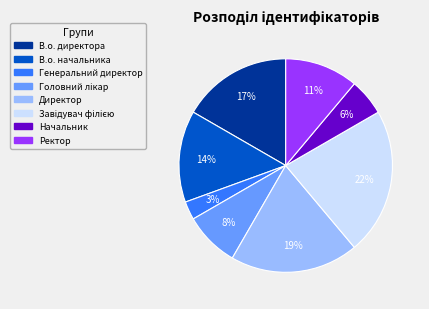

The В.о. начальника slice represents 14% of the pie. True or false?

True